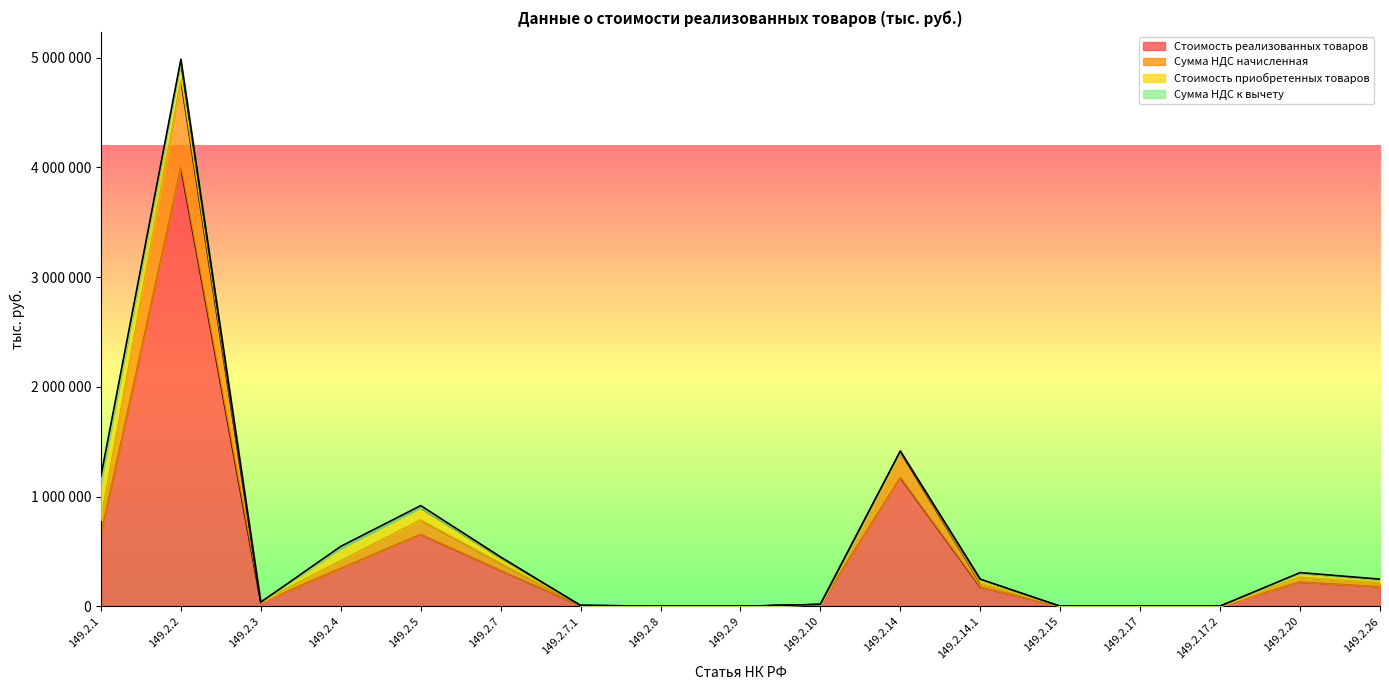

What is the difference between the maximum and minimum values in the Стоимость реализованных товаров series?

3997000